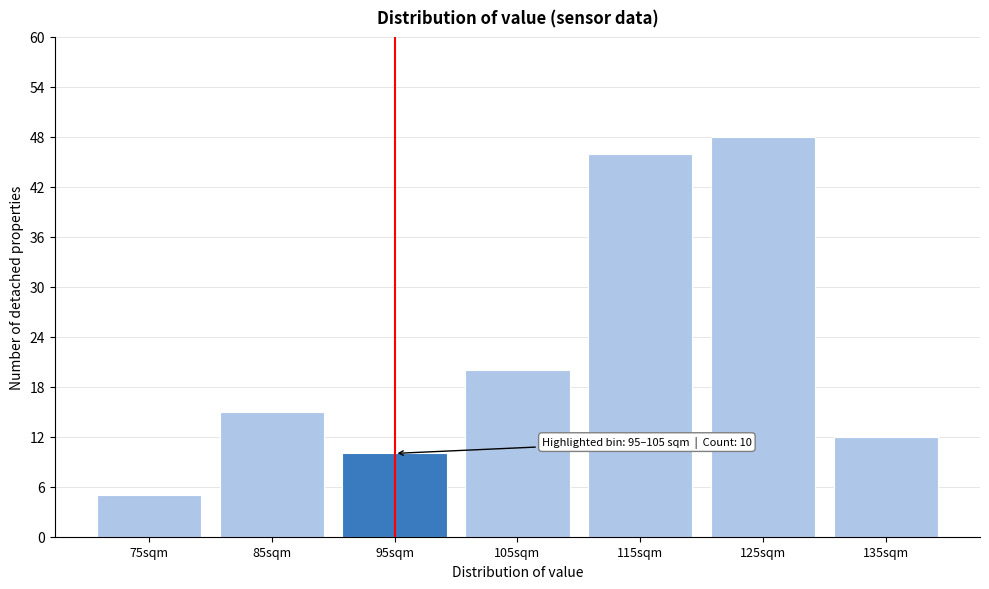

Reading right to left, extract all data points from this chart.

12	48	46	20	10	15	5